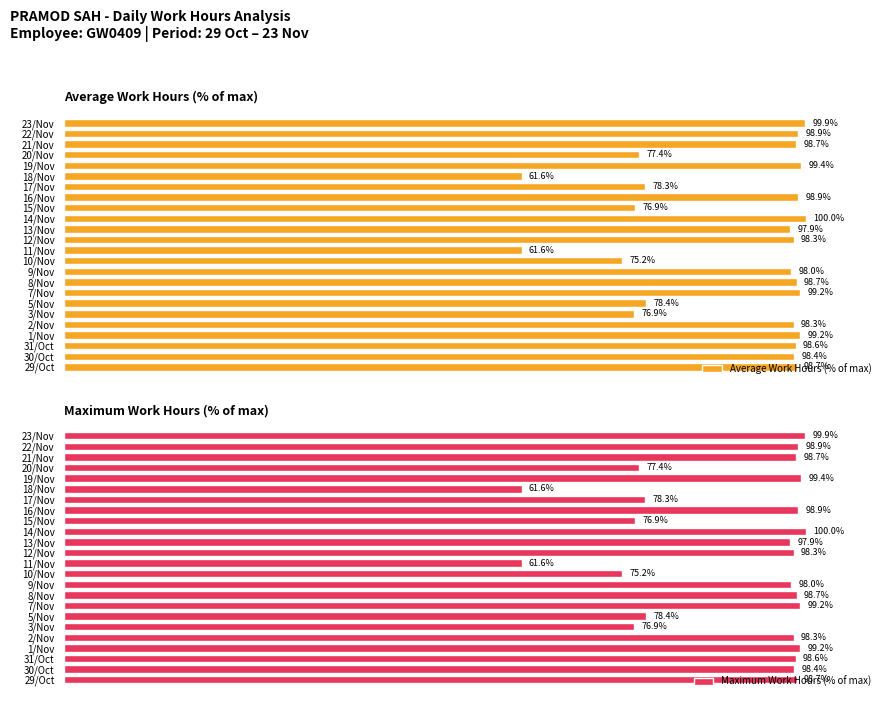

What is the difference between the maximum and second lowest values in the Average Work Hours (% of max) series?

38.4